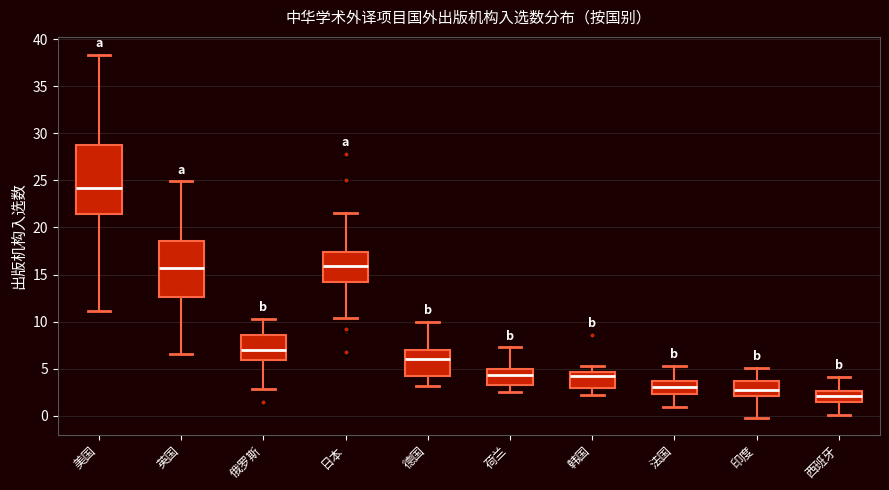

Where does the lower whisker of the box for 日本 end on the y-axis? The values are not printed on the chart, so give them approximately, as read against the axis.

10.5